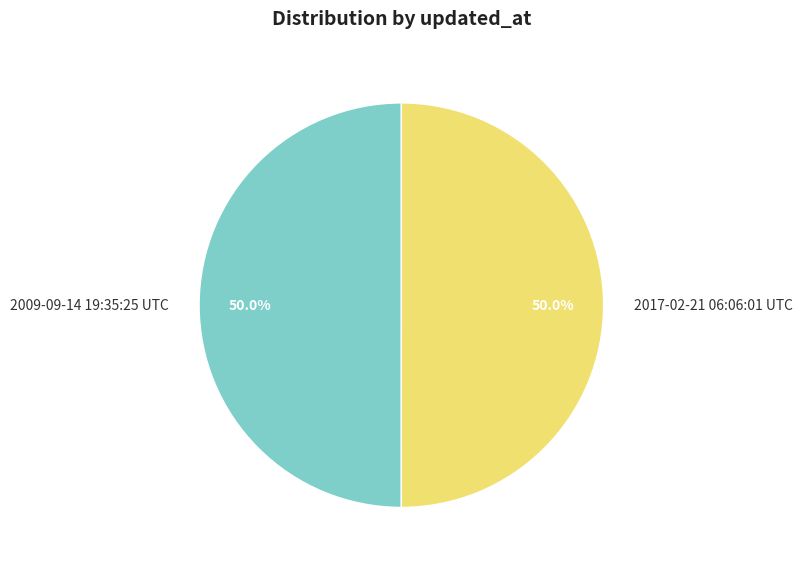

Approximately how many times larger is the value at 2017-02-21 06:06:01 UTC compared to 2009-09-14 19:35:25 UTC?

1.0